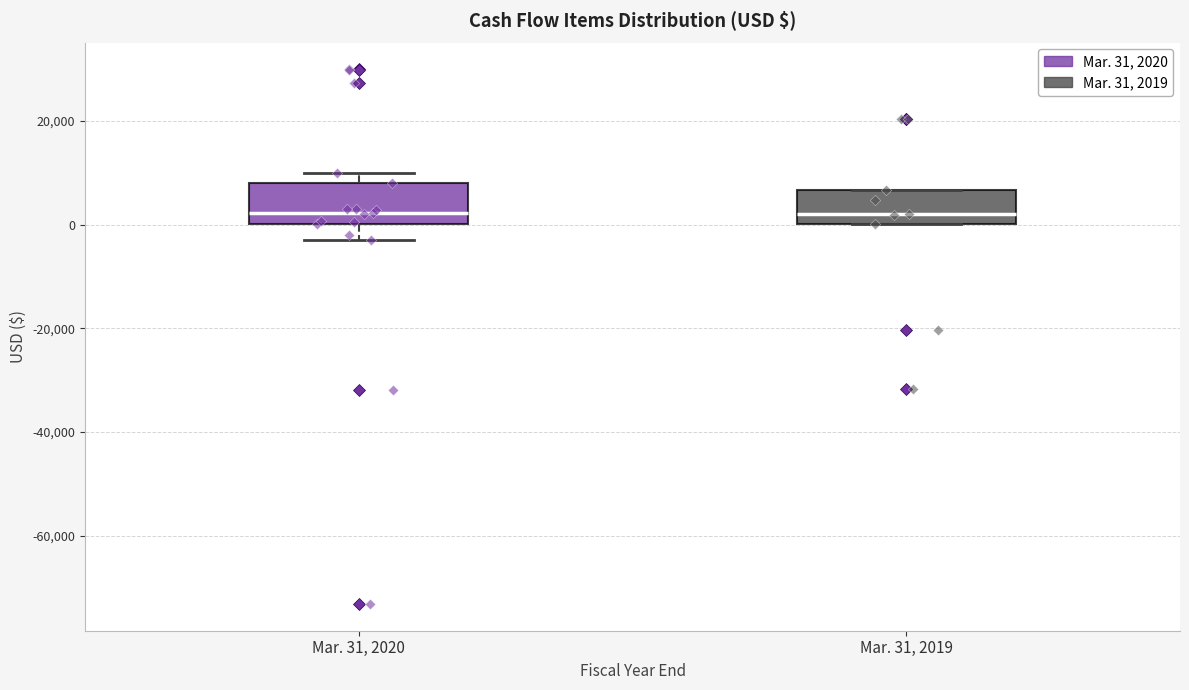

Reading left to right, read every box against the y-axis: the position of its median line, the range the box covers, and the ends of its whiskers. The values are not printed on the chart, so give them approximately, as read against the axis.

Mar. 31, 2020: median 2000, box 0 to 8000, whiskers -4000 to 10000
Mar. 31, 2019: median 2000, box 0 to 6000, whiskers 0 to 6000